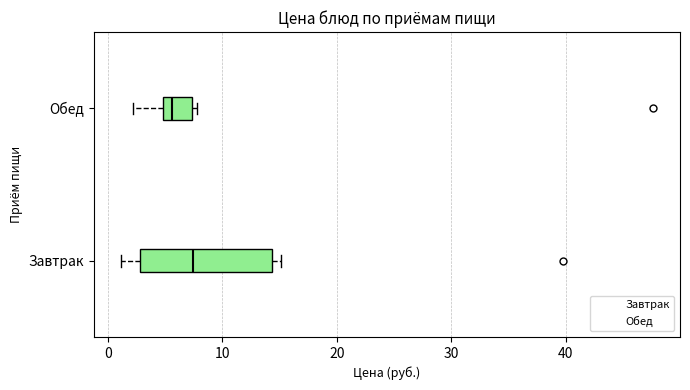

Reading bottom to top, transcribe this box plot: for each box, give where its median line is, the range the box spans, and where its two whiskers end, as read against the x-axis. The values are not printed on the chart, so give them approximately, as read against the axis.

Завтрак: median 7, box 3 to 14, whiskers 1 to 15
Обед: median 6, box 5 to 7, whiskers 2 to 8